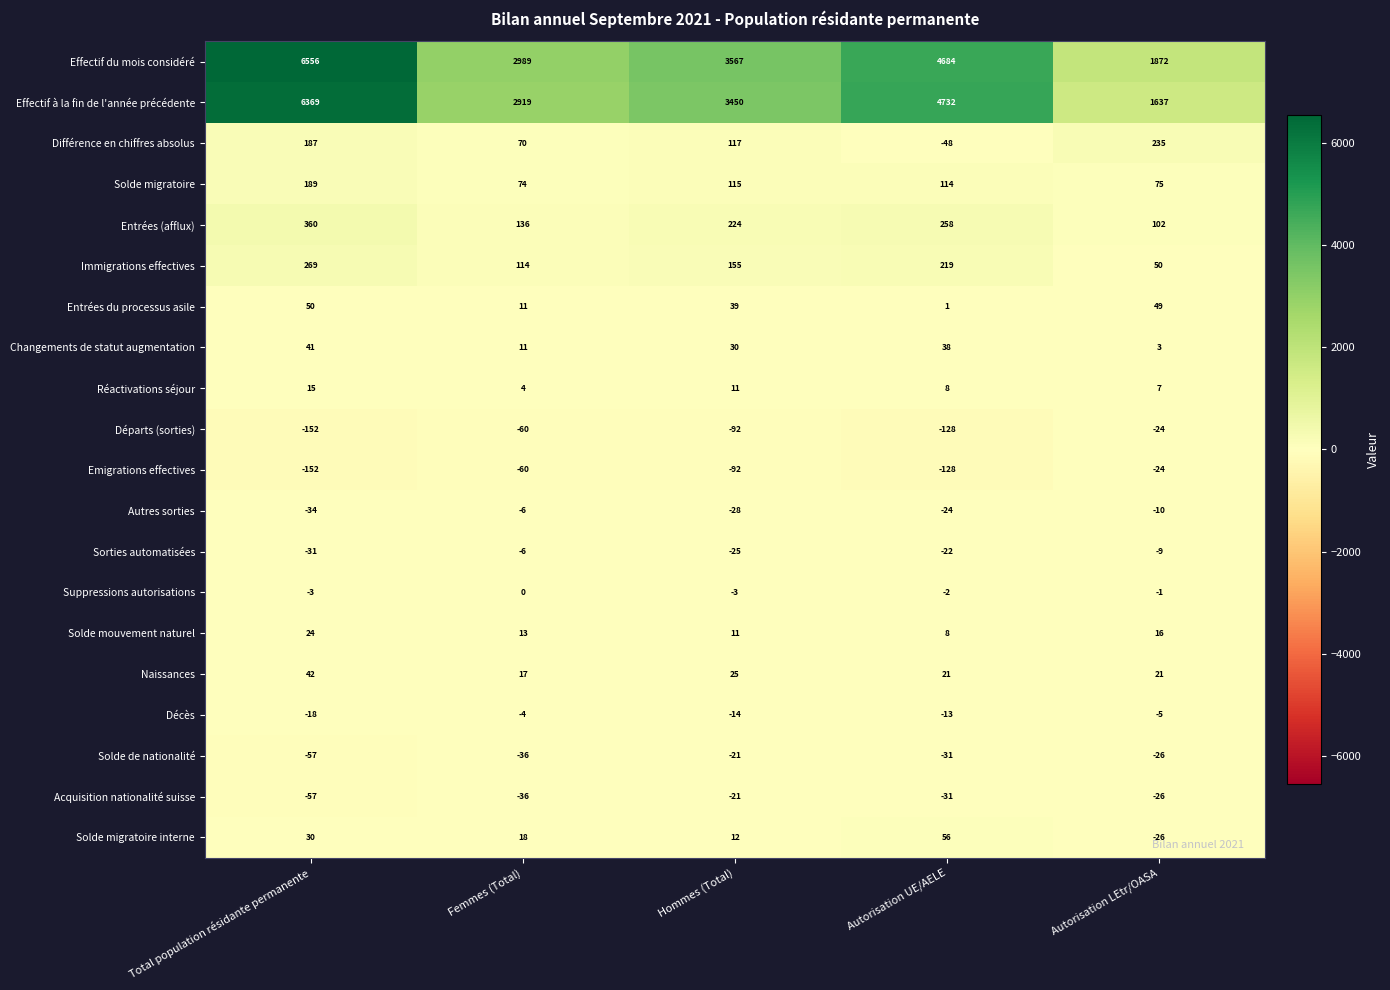

Which series has the largest total across all categories?

Effectif du mois considéré